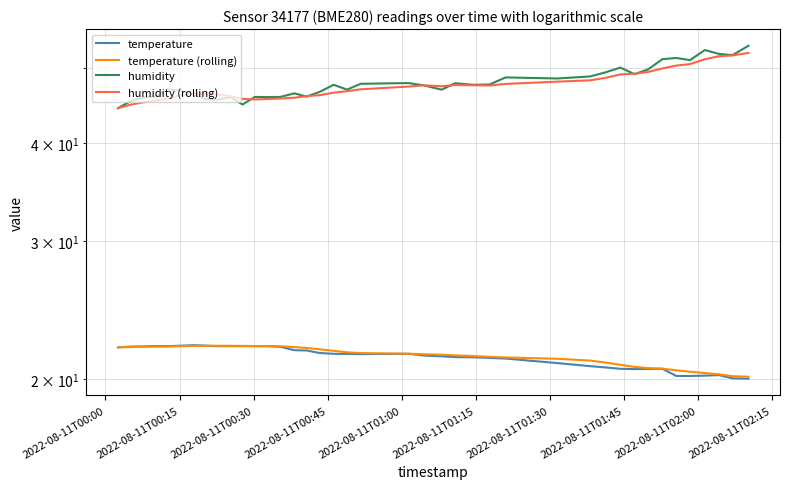

Which series has the largest total across all categories?

humidity